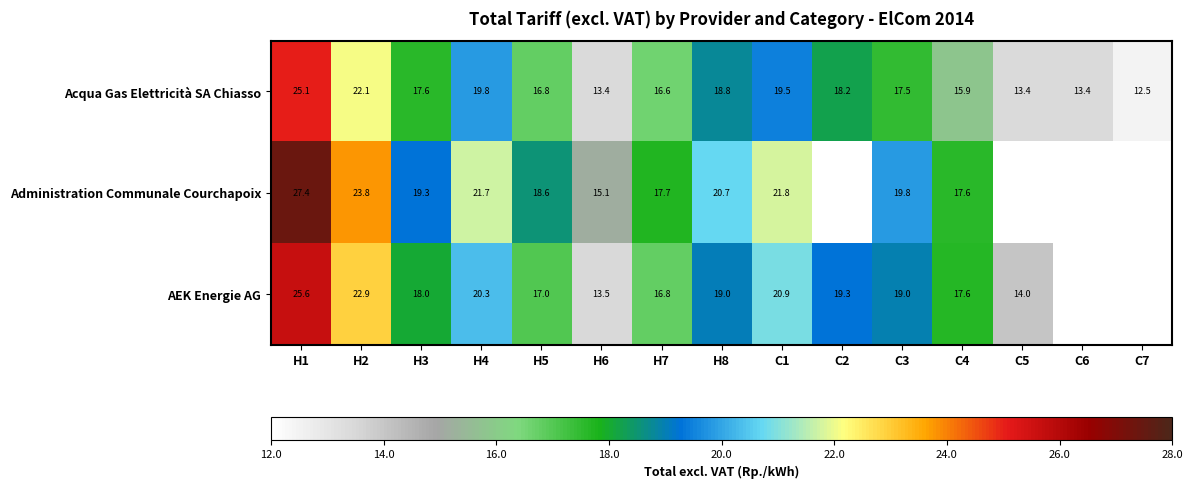

At H4, list the series in order from smallest to largest.

Acqua Gas Elettricità SA Chiasso, AEK Energie AG, Administration Communale Courchapoix